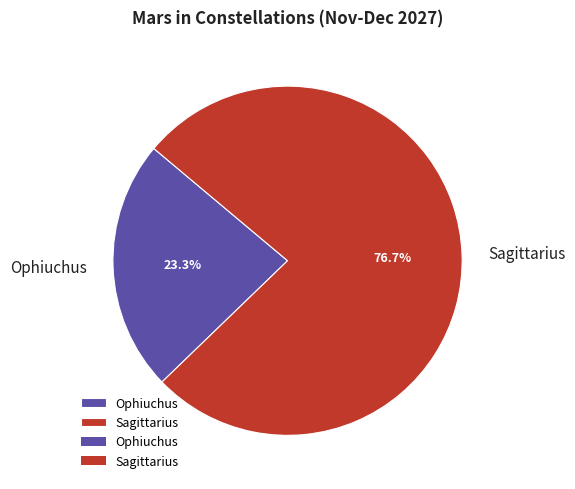

What is the largest slice in the pie chart?

Sagittarius